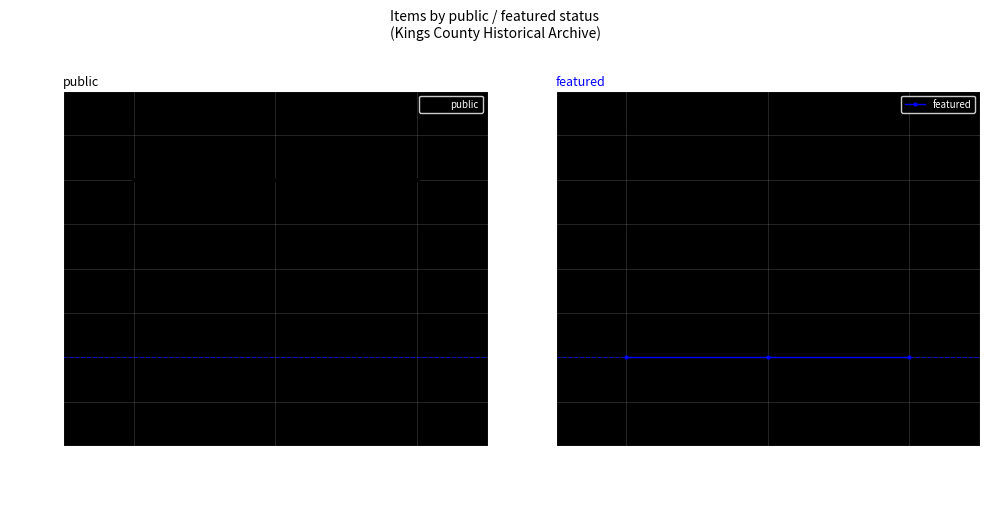

True or false: featured has a value of 0 at May-46.

True